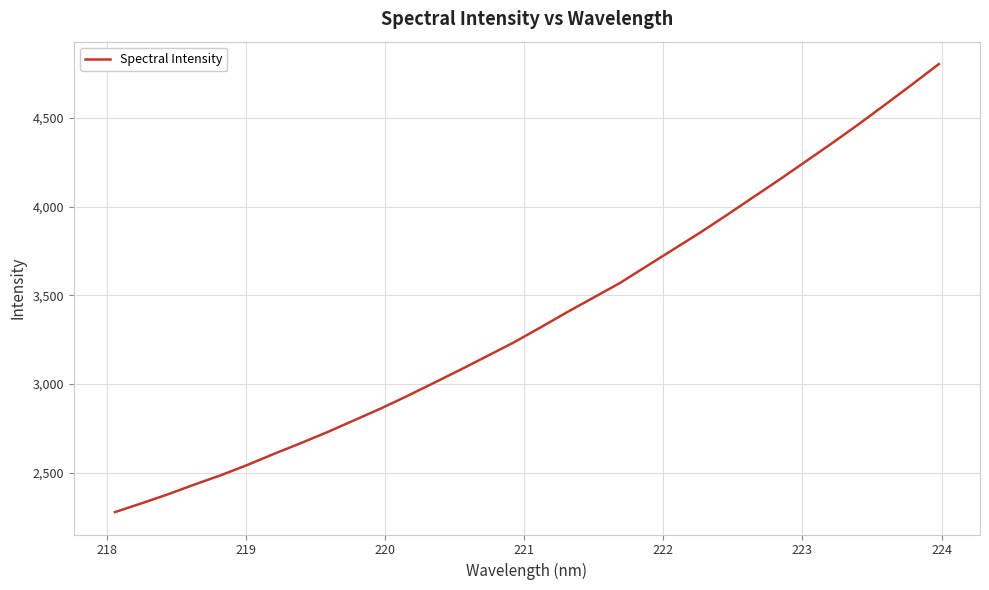

What is the maximum value shown in the chart?

4802.4